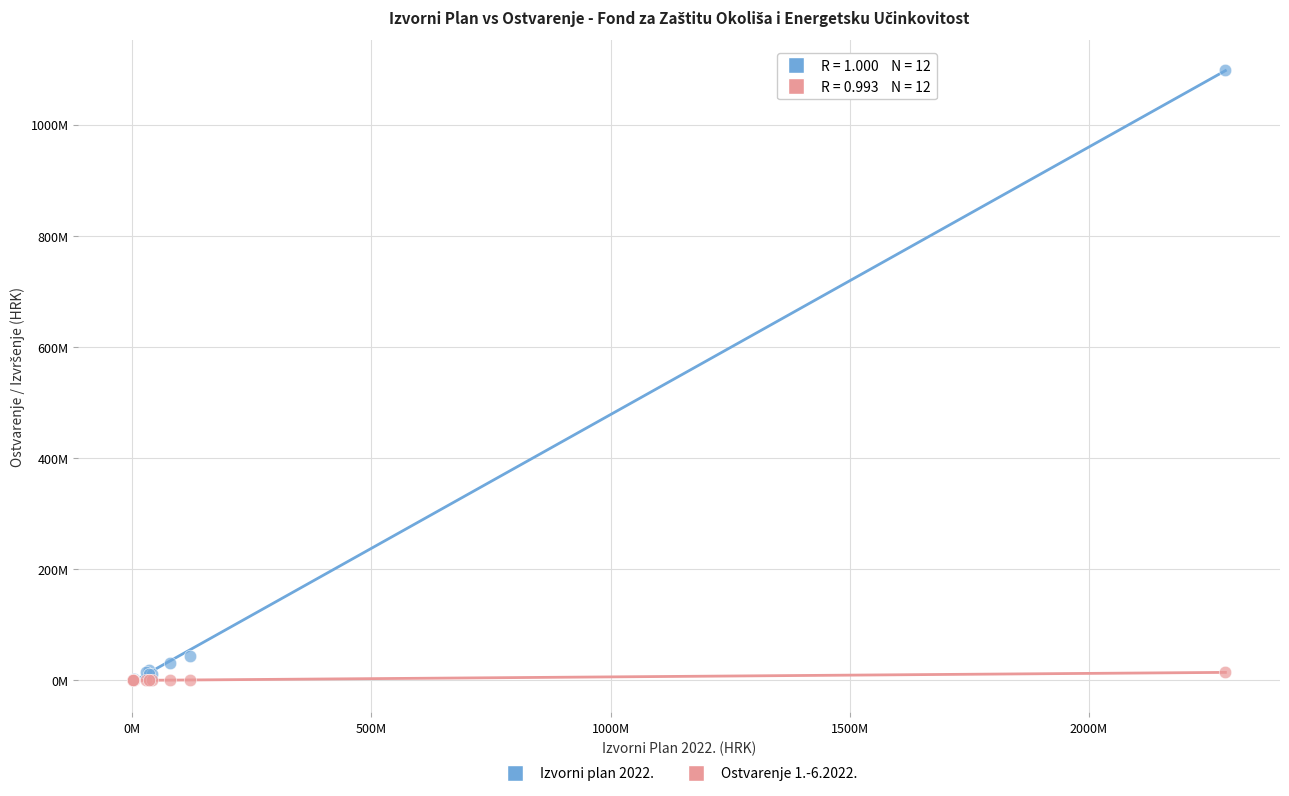

Which series has the widest spread of Y values?

Izvorni plan 2022.